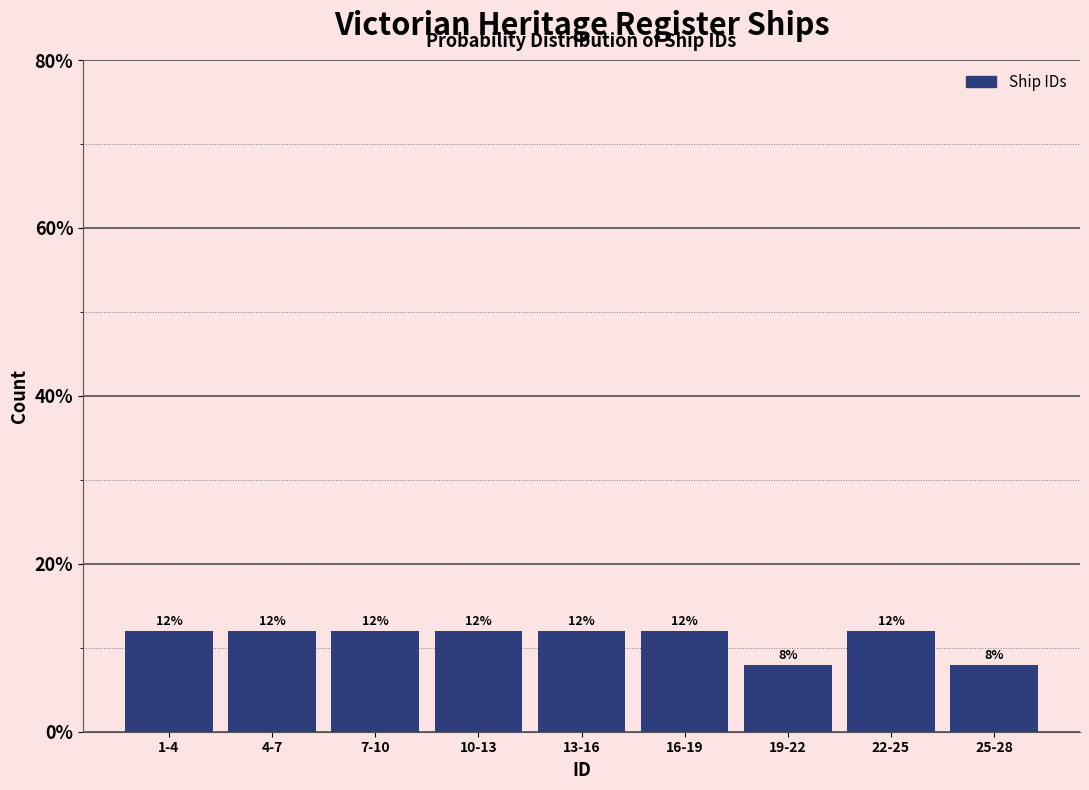

Reading left to right, extract all data points from this chart.

1-4=12	4-7=12	7-10=12	10-13=12	13-16=12	16-19=12	19-22=8	22-25=12	25-28=8